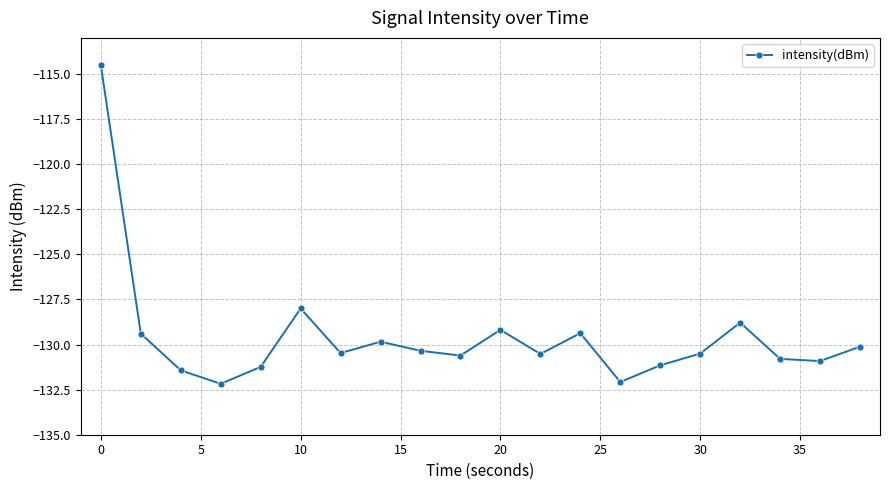

How many interior local valleys (lower than both neighbors) does the data have?

6